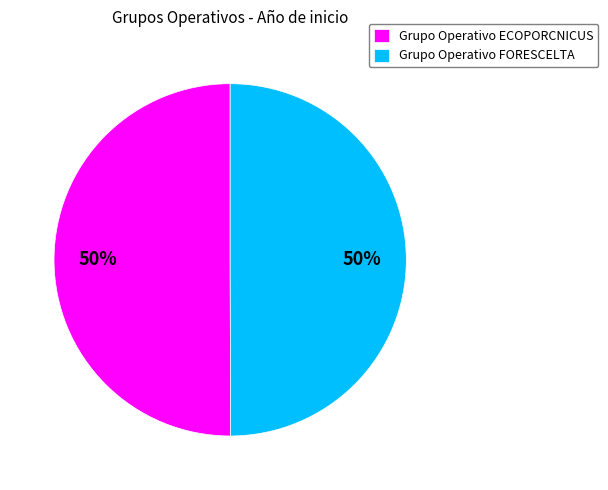

Approximately how many times larger is the value at Grupo Operativo ECOPORCNICUS compared to Grupo Operativo FORESCELTA?

1.0